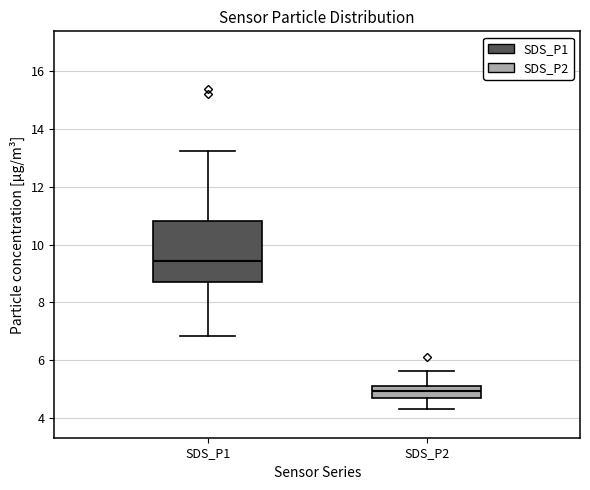

Which box's median line is the lowest?

SDS_P2